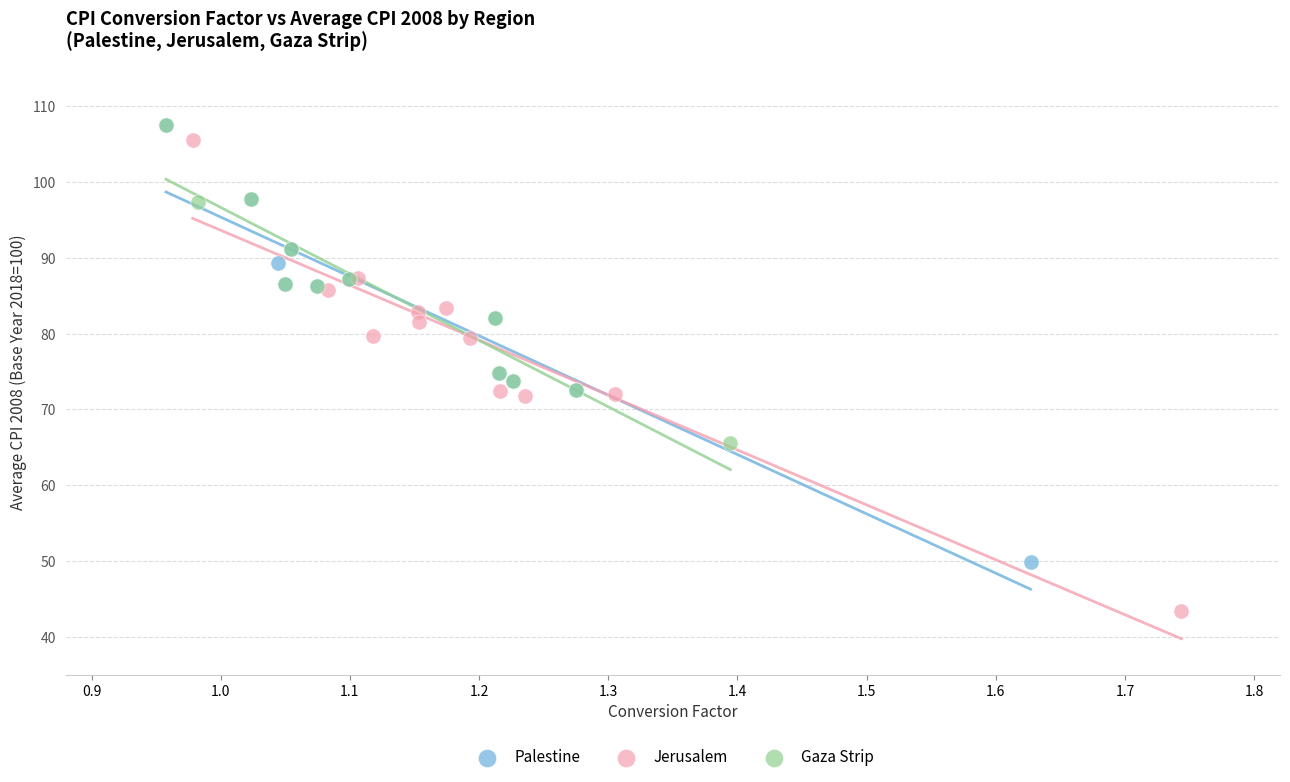

Which series reaches the minimum Y coordinate?

Jerusalem